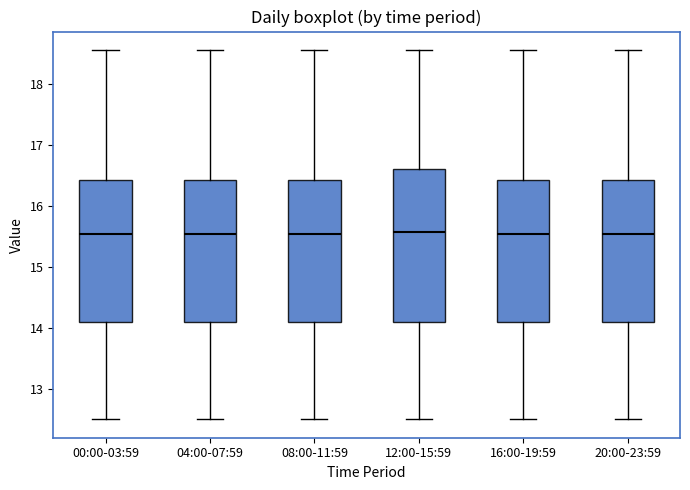

Where does the upper whisker of the box for 04:00-07:59 end on the y-axis? The values are not printed on the chart, so give them approximately, as read against the axis.

18.6